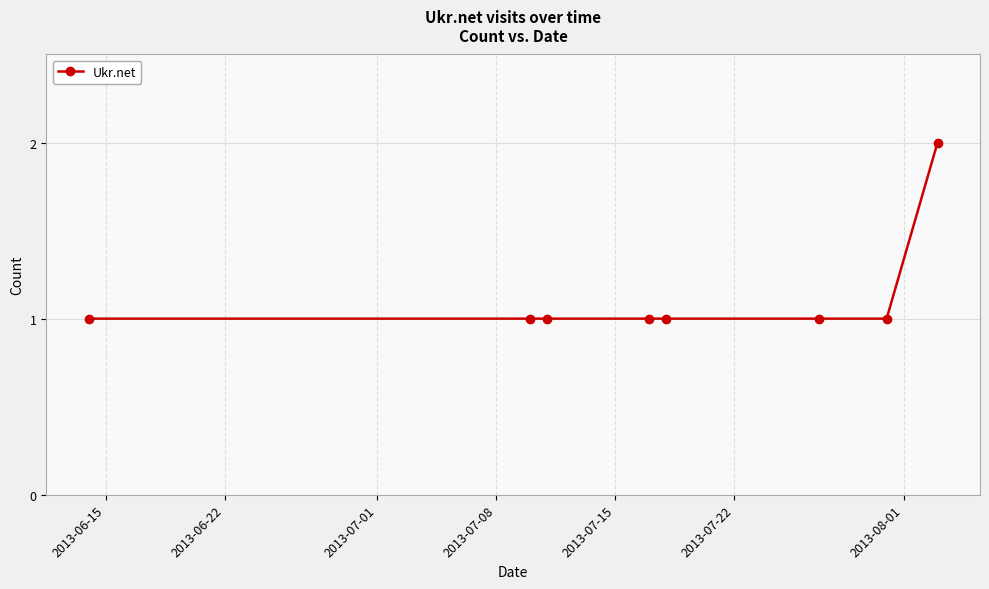

How many values are between 1 and 2?

8